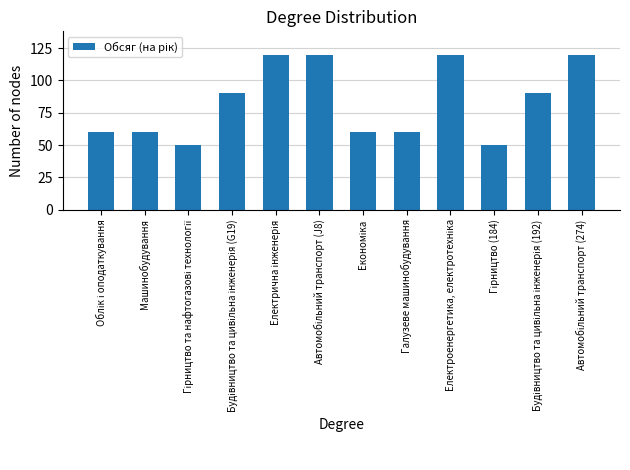

Reading left to right, extract all data points from this chart.

60	60	50	90	120	120	60	60	120	50	90	120